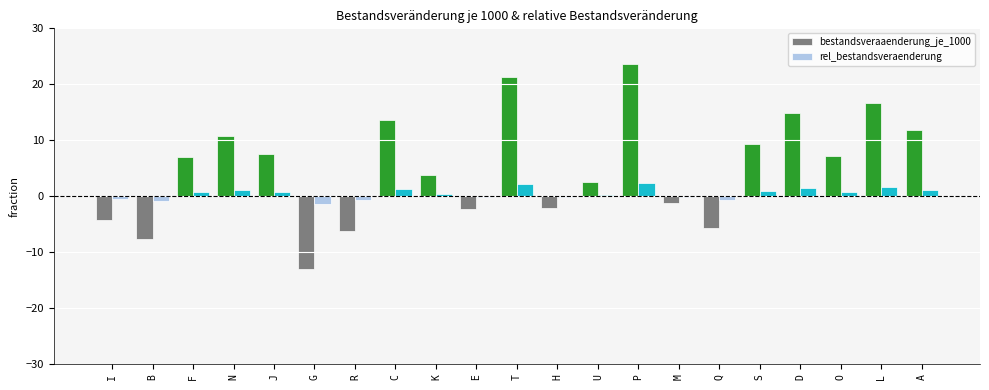

What is the sum of all rel_bestandsveraenderung values?

11.0